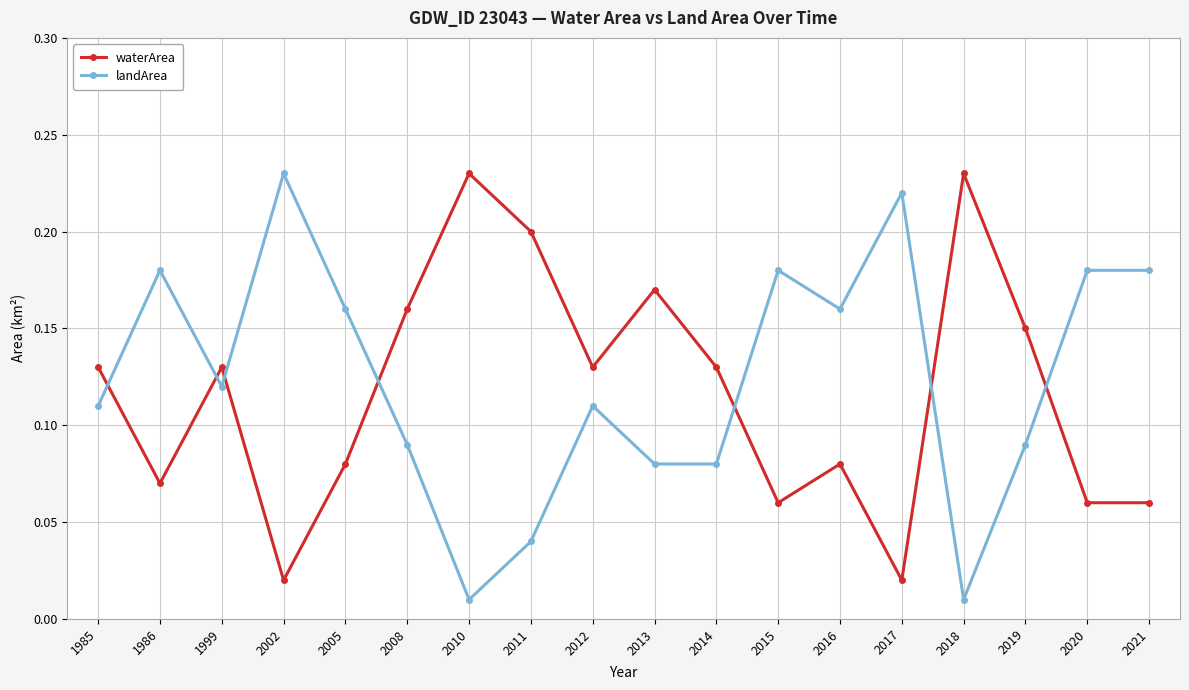

Which series has the largest range (max minus min)?

landArea